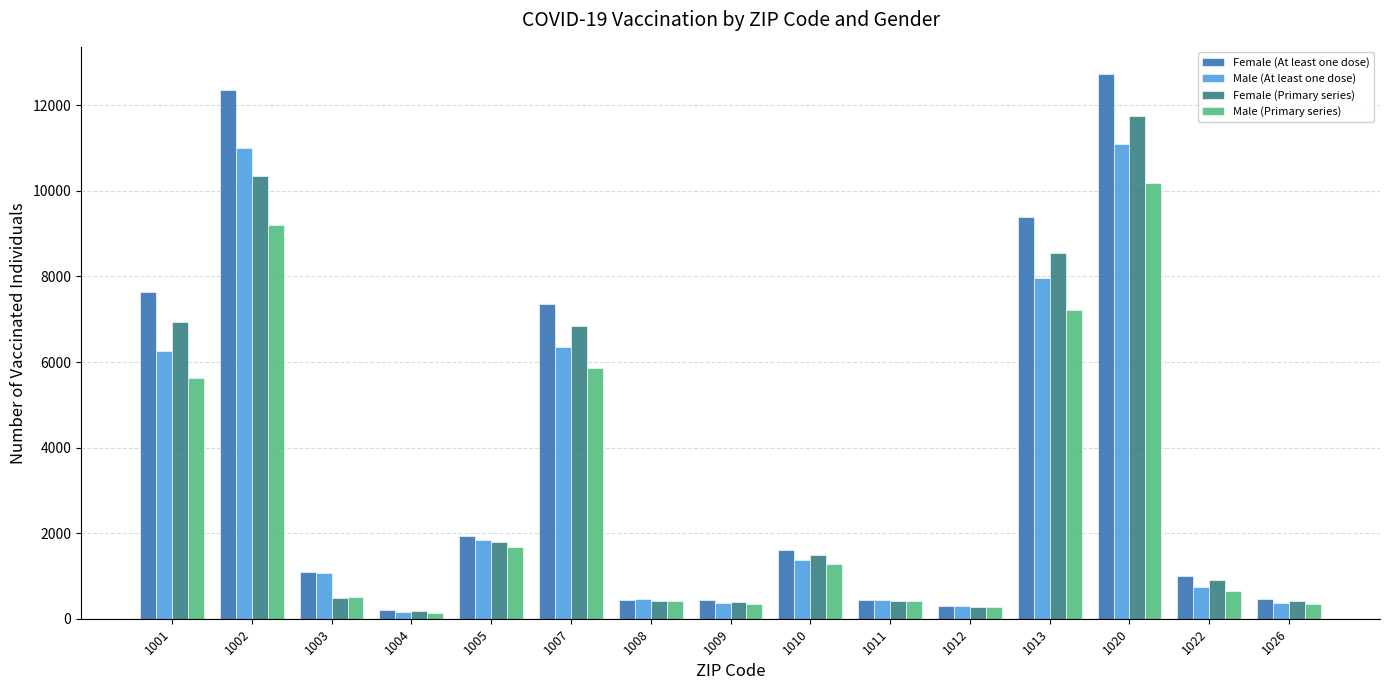

How many distinct data groups are displayed?

4